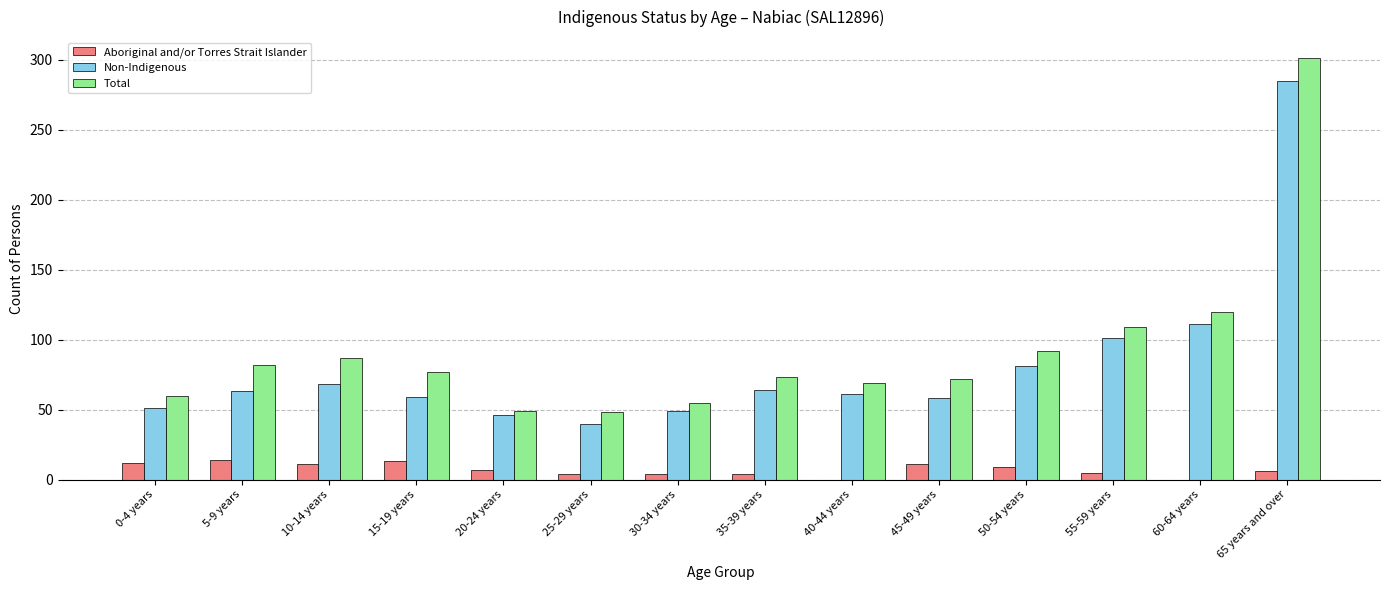

Which category has the highest value in the Total series?

65 years and over